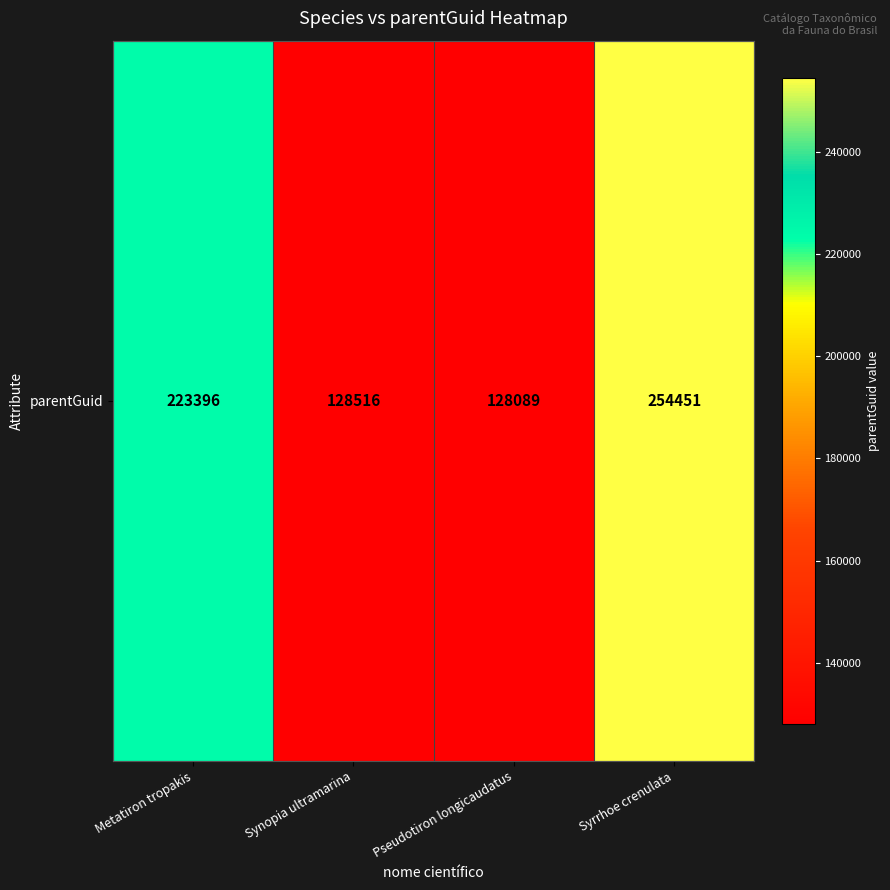

The chart shows a value of 68765 at Pseudotiron longicaudatus. True or false?

False